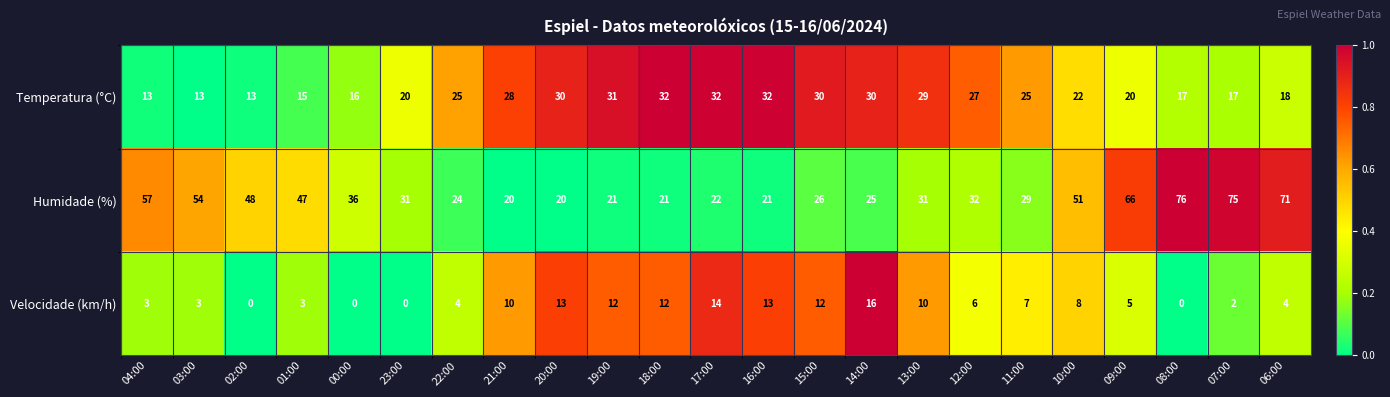

What is the average value of the Velocidade (km/h) series?

7